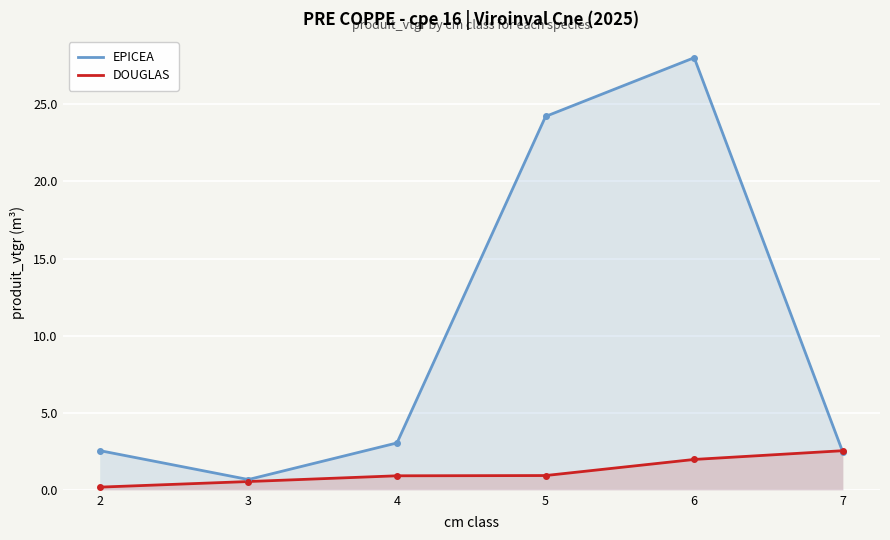

Which series has the largest total across all categories?

EPICEA